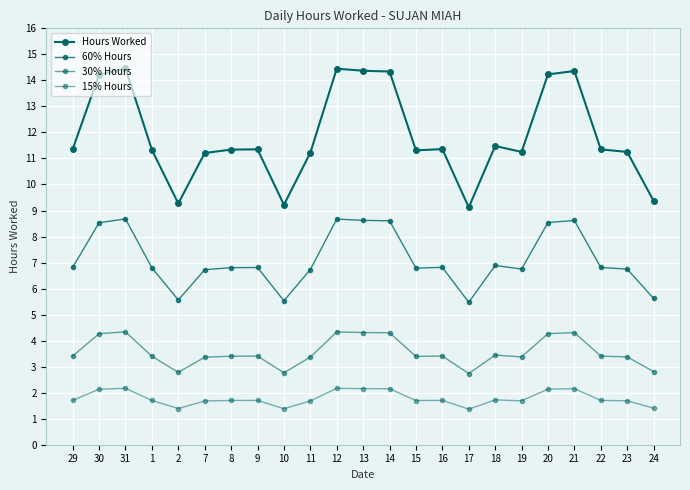

What is the label of the 12th point from the right?

13